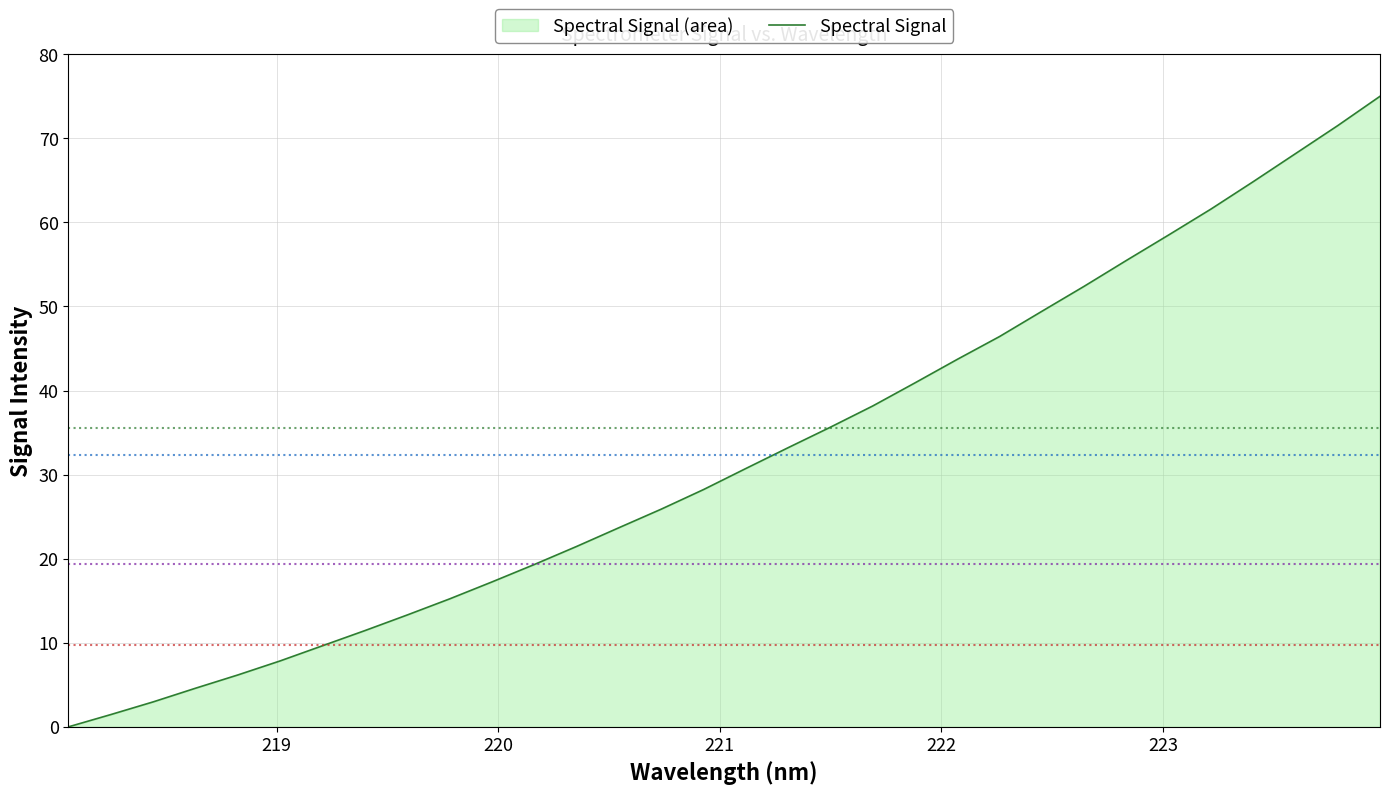

What is the average value?

32.3